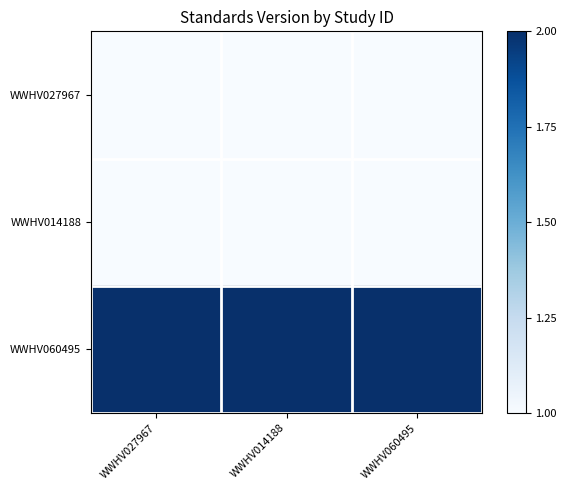

Rank the series at WWHV027967 from highest to lowest value.

WWHV060495, WWHV027967, WWHV014188